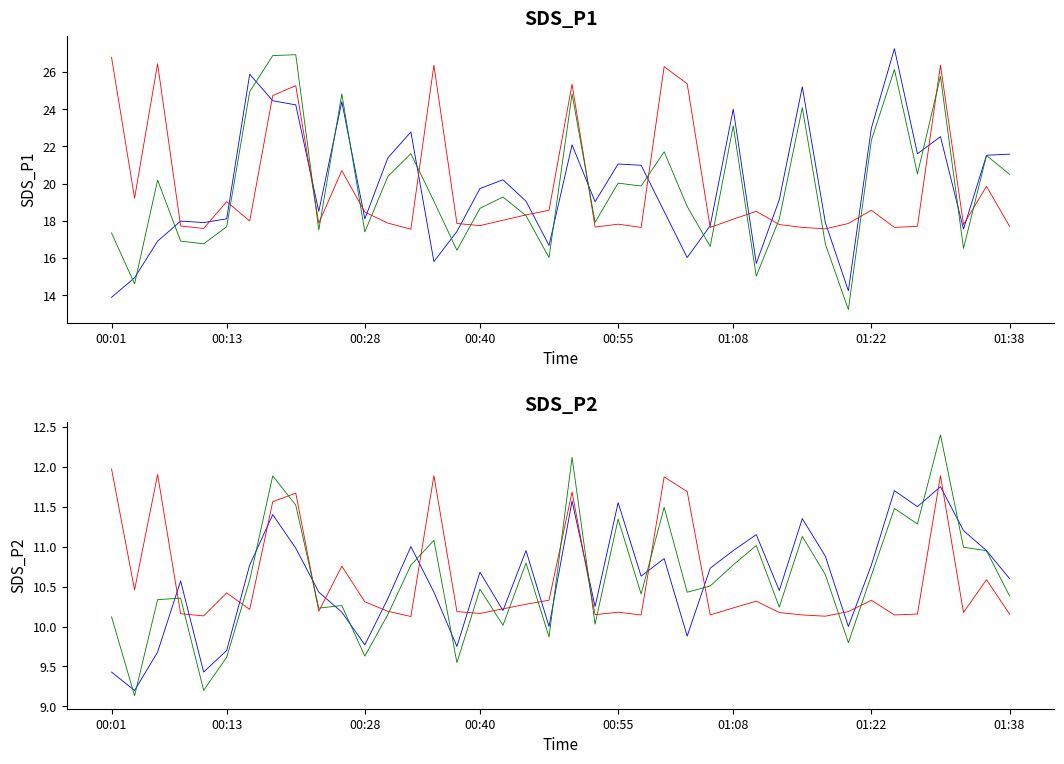

What is the minimum value shown in the chart?

9.1